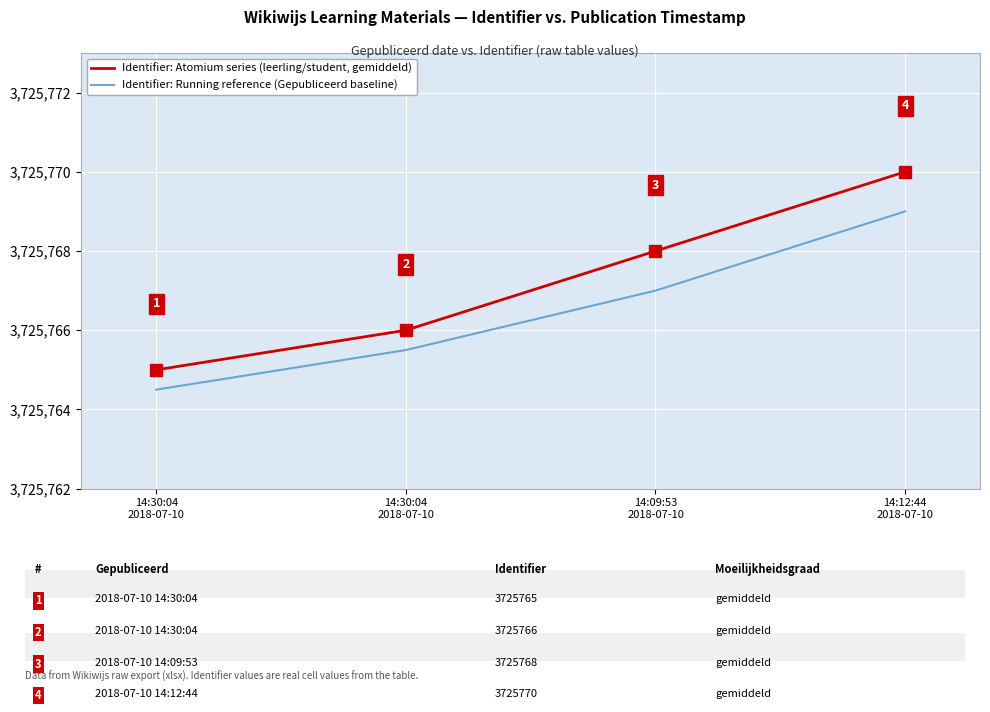

What is the difference between the second highest and minimum values in the Identifier: Running reference (Gepubliceerd baseline) series?

2.5